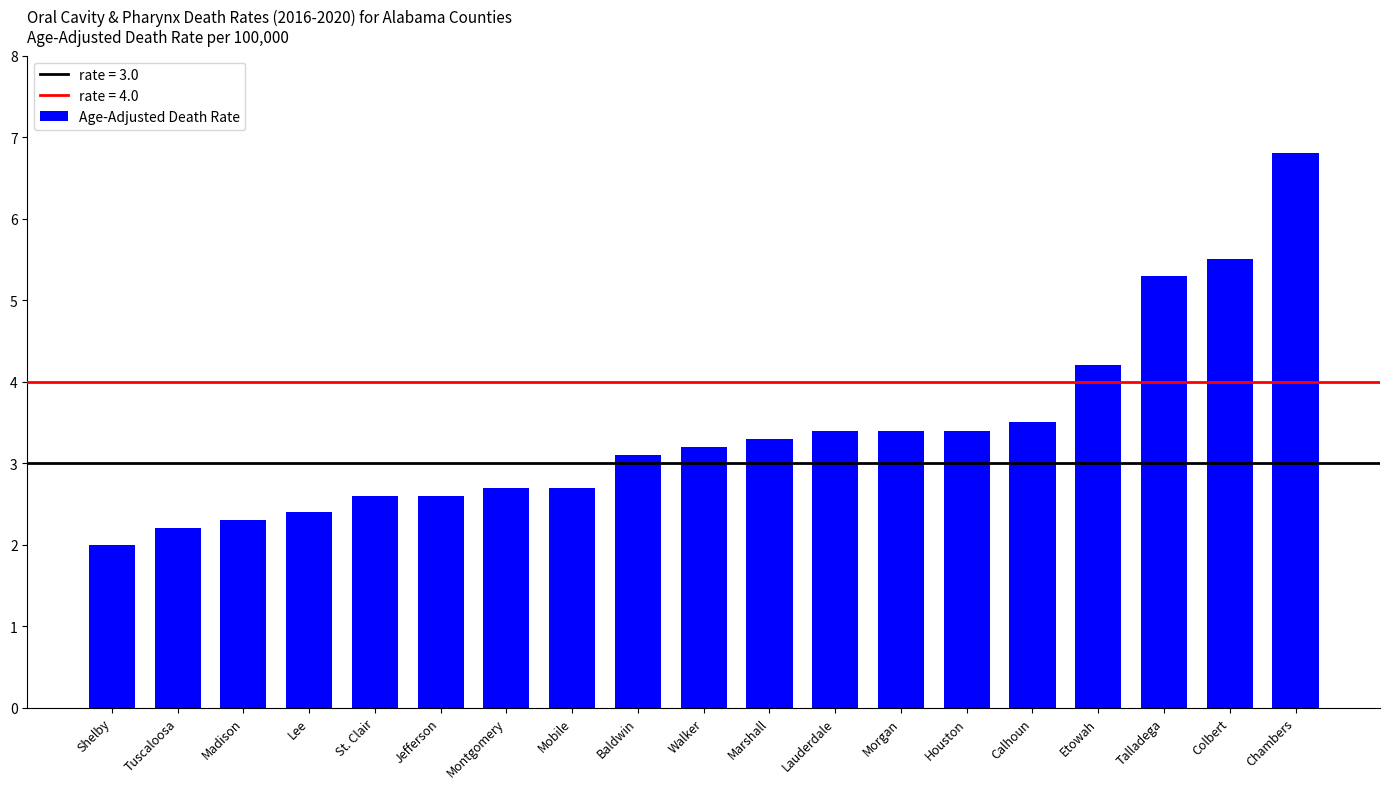

How many bars are there in total?

19